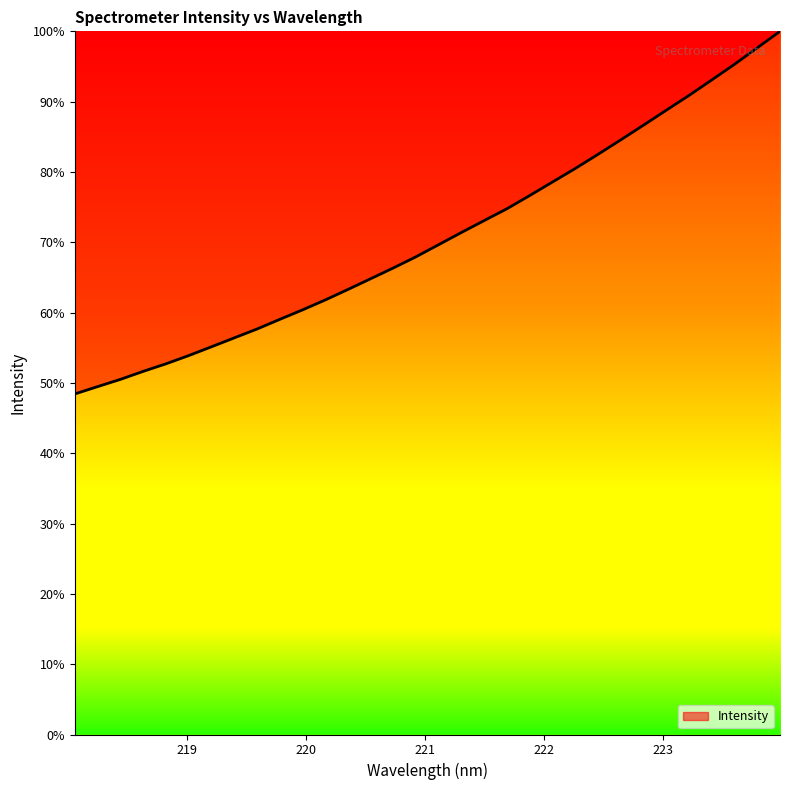

What is the minimum value shown in the chart?

48.4